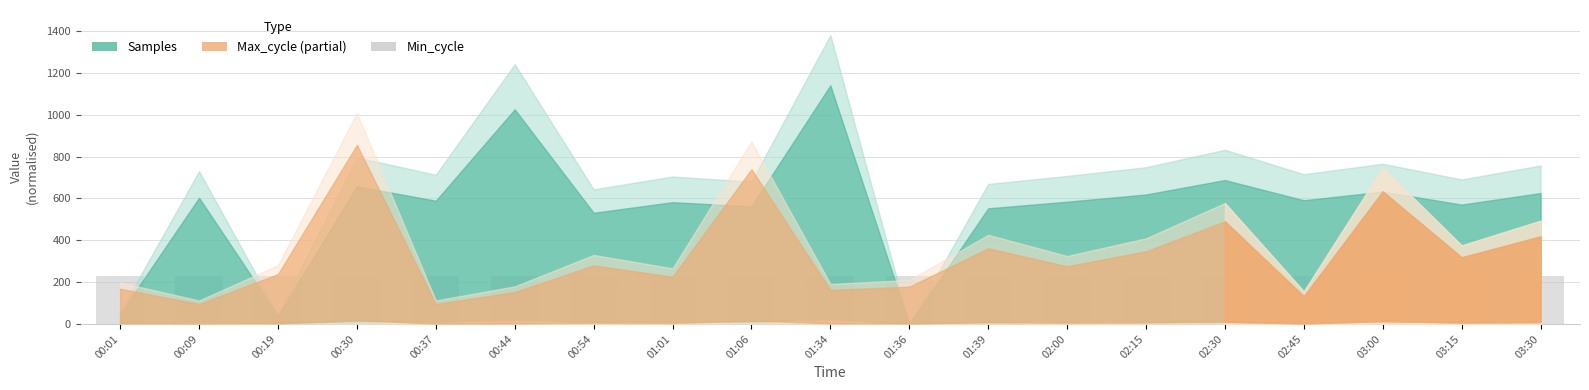

Rank the categories by Min_cycle value from highest to lowest.

00:01, 00:09, 00:19, 00:30, 00:37, 00:44, 00:54, 01:01, 01:06, 01:34, 01:36, 01:39, 02:00, 02:15, 02:30, 02:45, 03:00, 03:15, 03:30